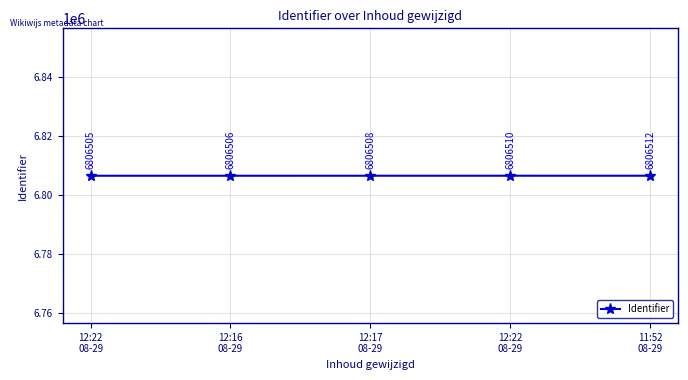

List the labels in order of value, smallest first.

12:22
08-29, 12:16
08-29, 12:17
08-29, 12:22
08-29, 11:52
08-29